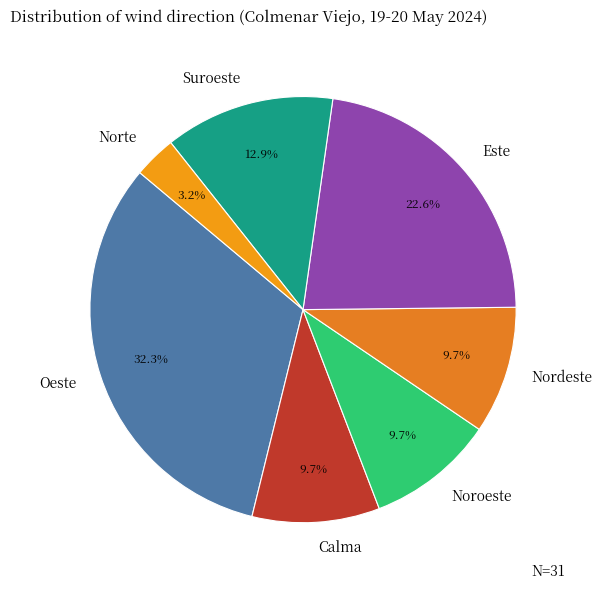

Which has a higher value, Norte or Noroeste?

Noroeste